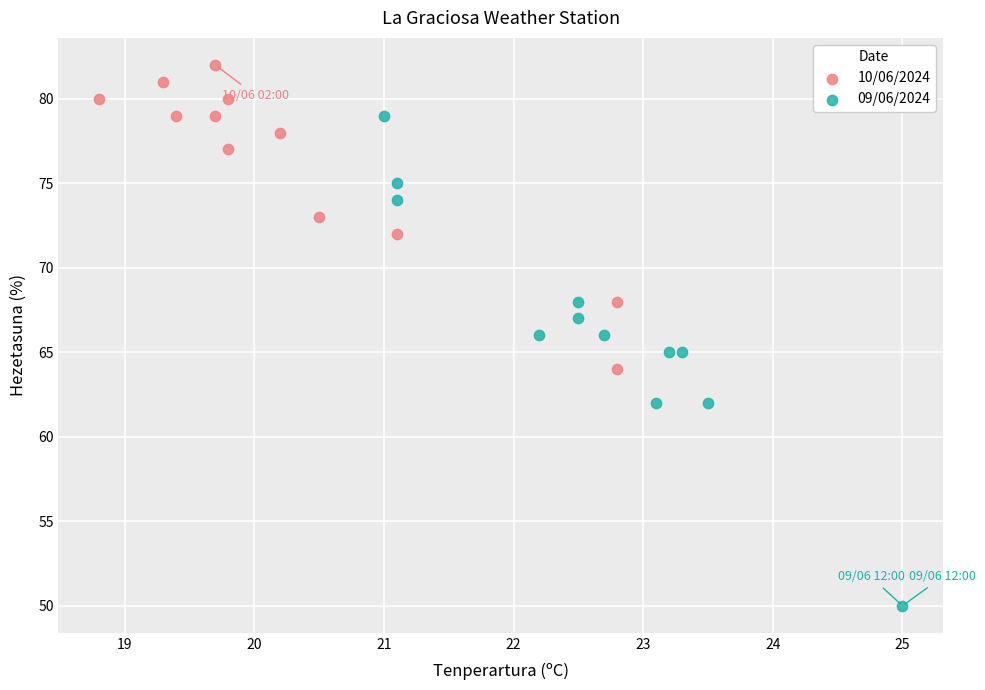

Which series has the largest Y range (max minus min)?

09/06/2024